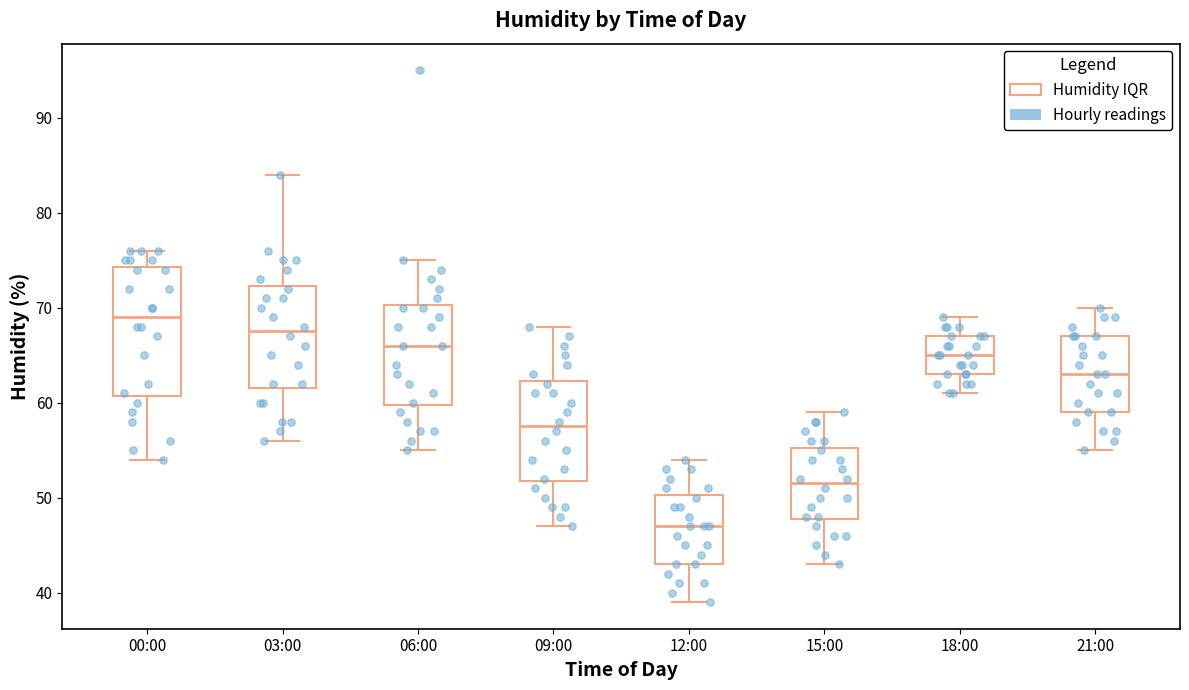

Reading left to right, transcribe this box plot: for each box, give where its median line is, the range the box spans, and where its two whiskers end, as read against the y-axis. The values are not printed on the chart, so give them approximately, as read against the axis.

00:00: median 69, box 61 to 74, whiskers 54 to 76
03:00: median 68, box 62 to 72, whiskers 56 to 84
06:00: median 66, box 60 to 70, whiskers 55 to 75
09:00: median 58, box 52 to 62, whiskers 47 to 68
12:00: median 47, box 43 to 50, whiskers 39 to 54
15:00: median 52, box 48 to 55, whiskers 43 to 59
18:00: median 65, box 63 to 67, whiskers 61 to 69
21:00: median 63, box 59 to 67, whiskers 55 to 70